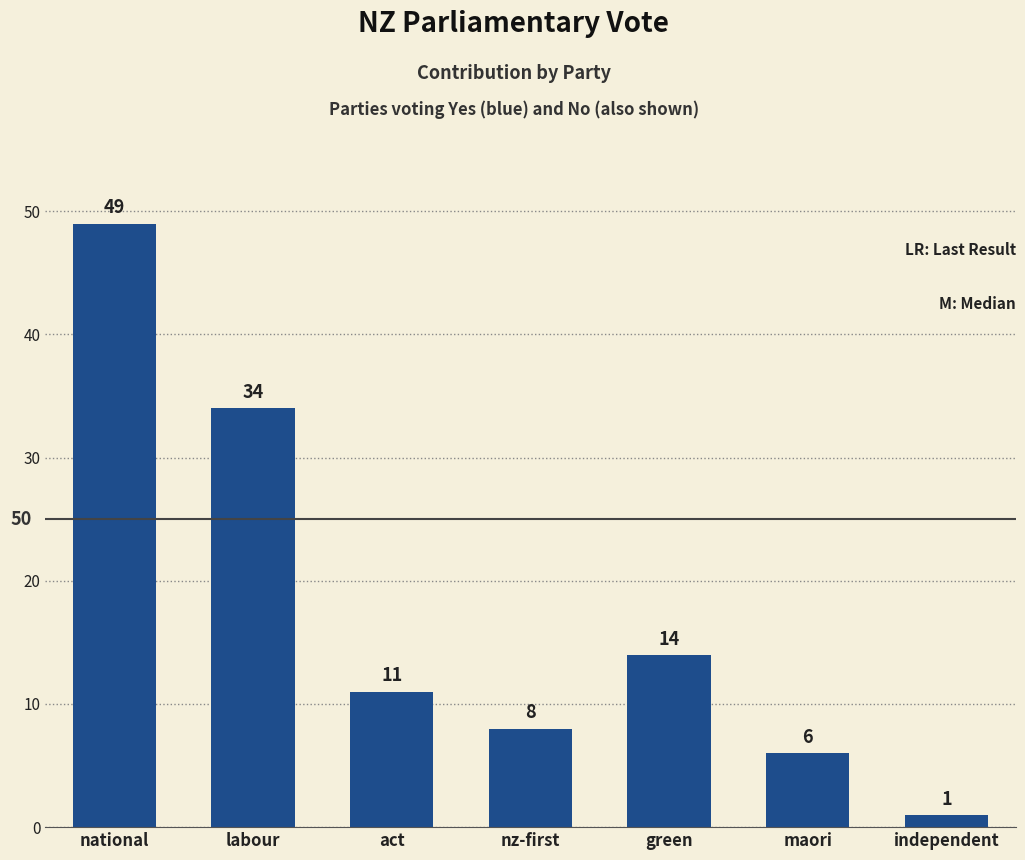

What is the approximate value at act?

11